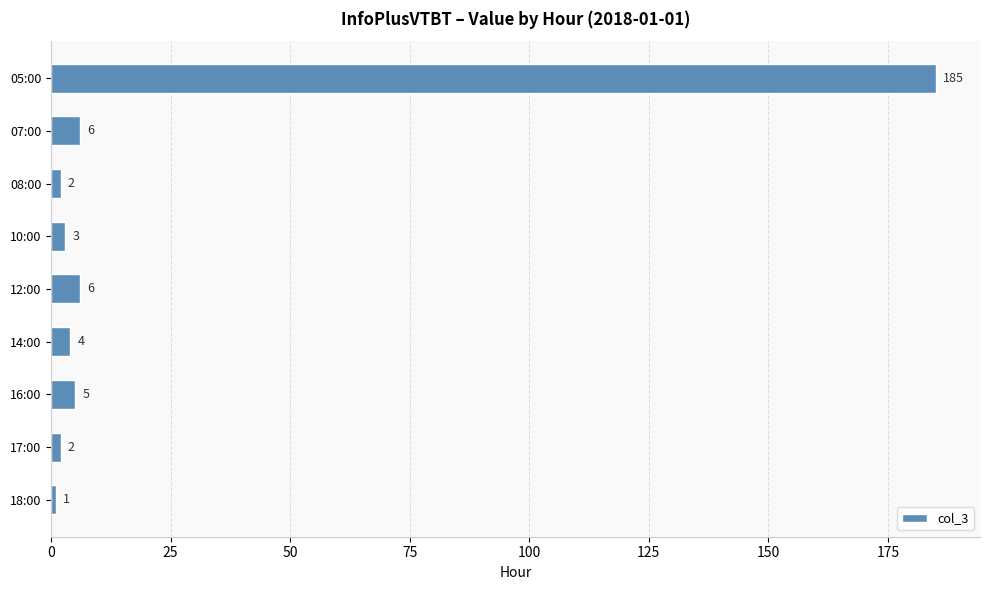

Which has a higher value, 18:00 or 10:00?

10:00